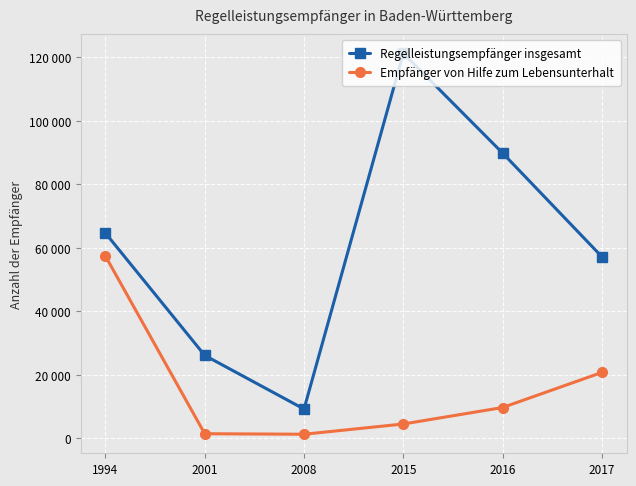

What are all the series names shown in the legend?

Regelleistungsempfänger insgesamt, Empfänger von Hilfe zum Lebensunterhalt